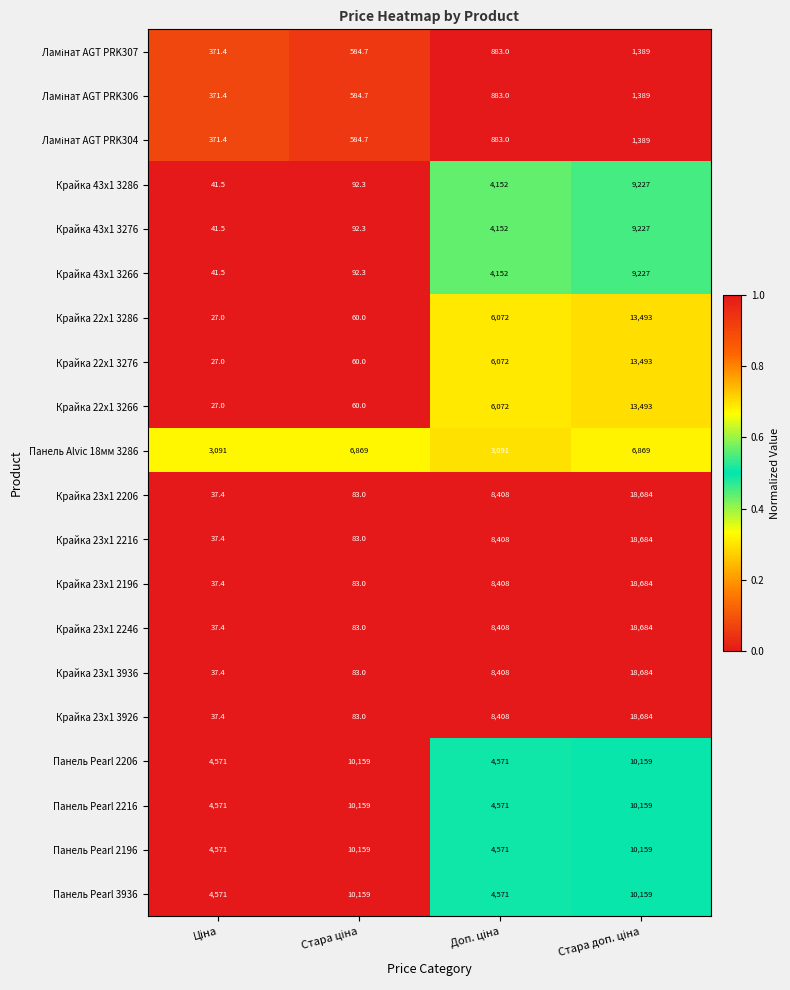

How many categories are shown in the chart?

4